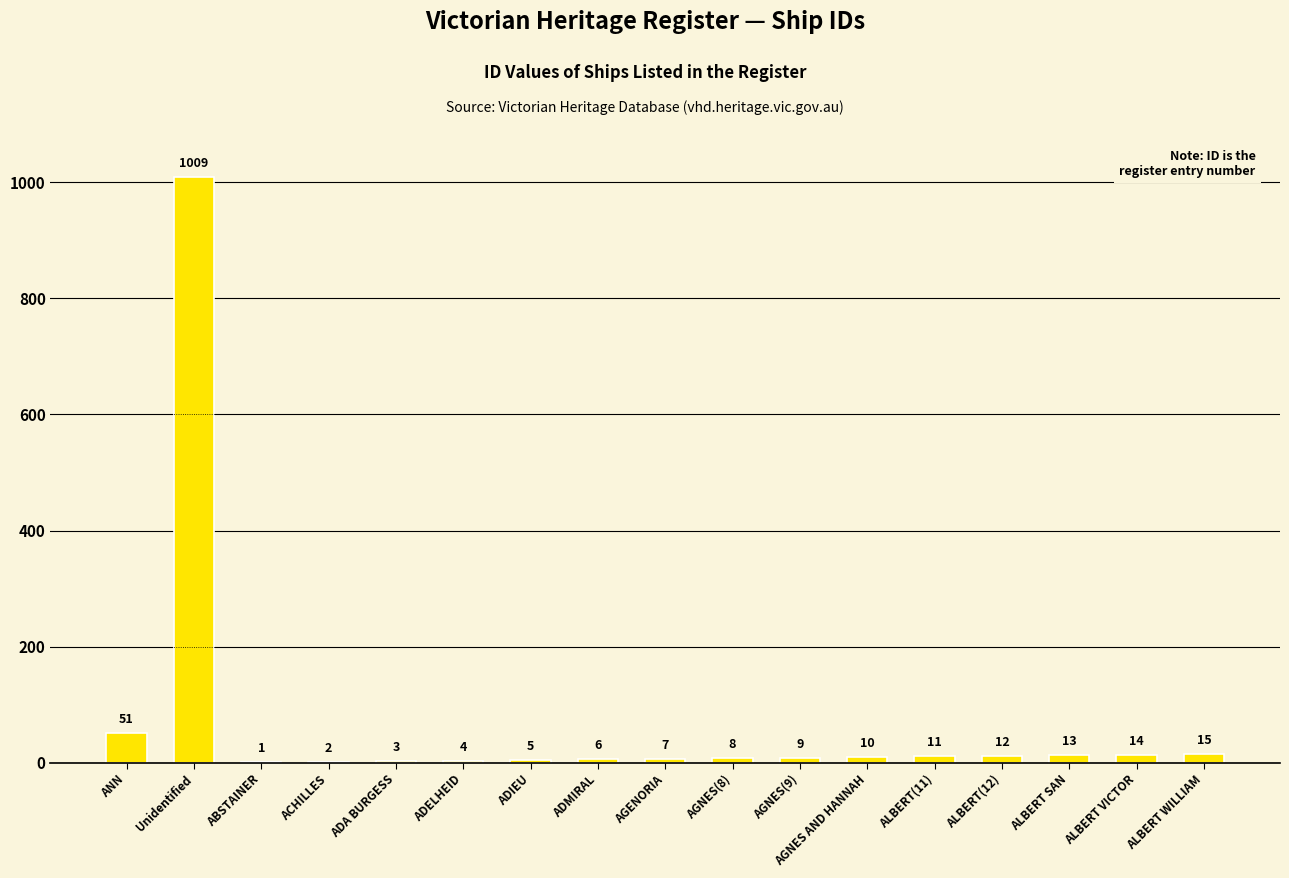

Are the bars horizontal?

No